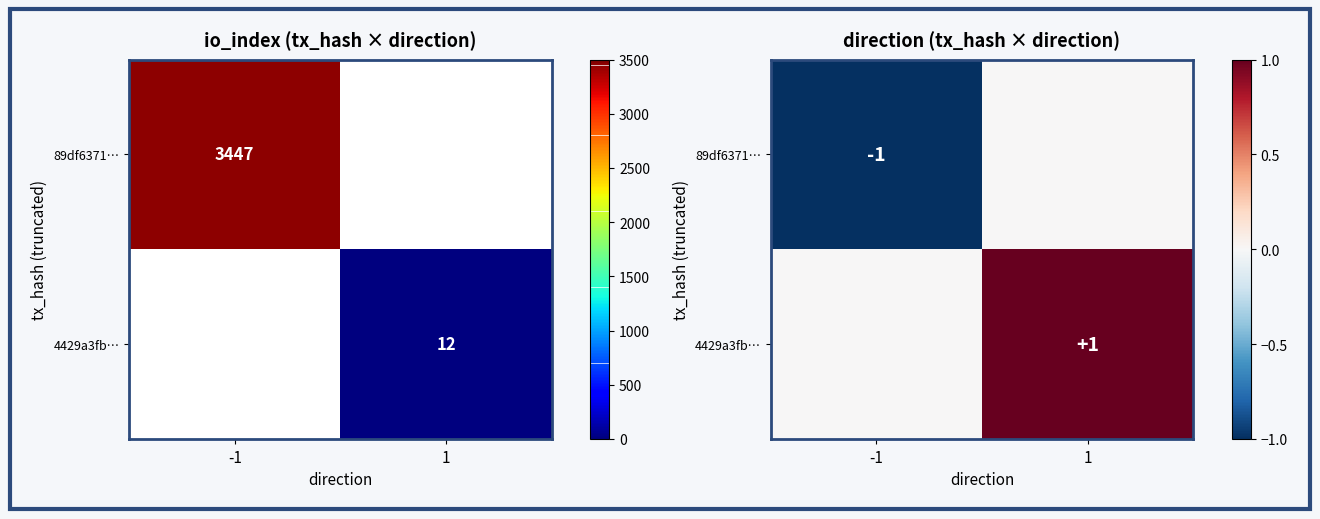

Between -1 and 1, which is larger?

1